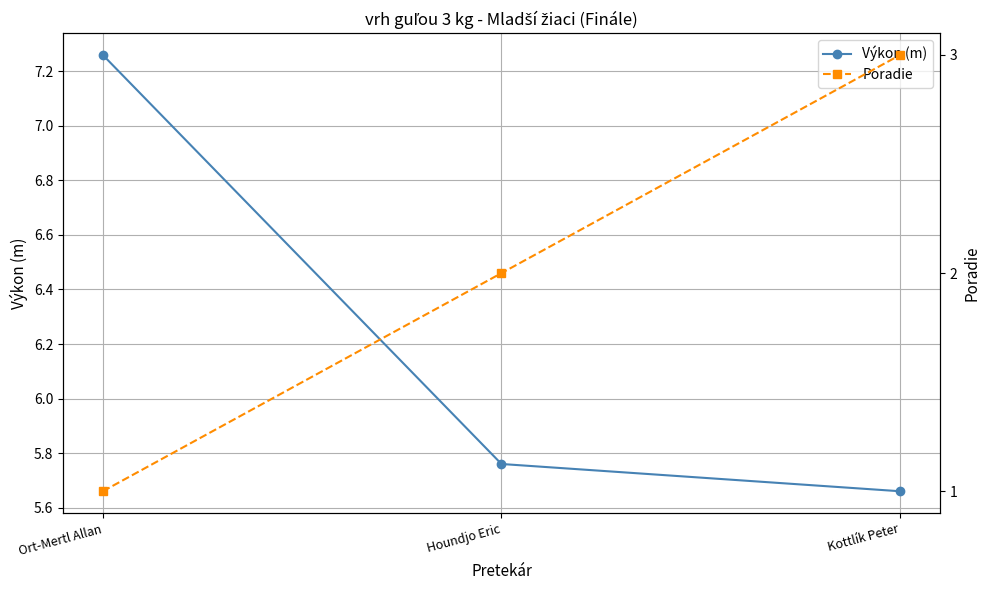

What position from the left is Kottlík Peter?

3